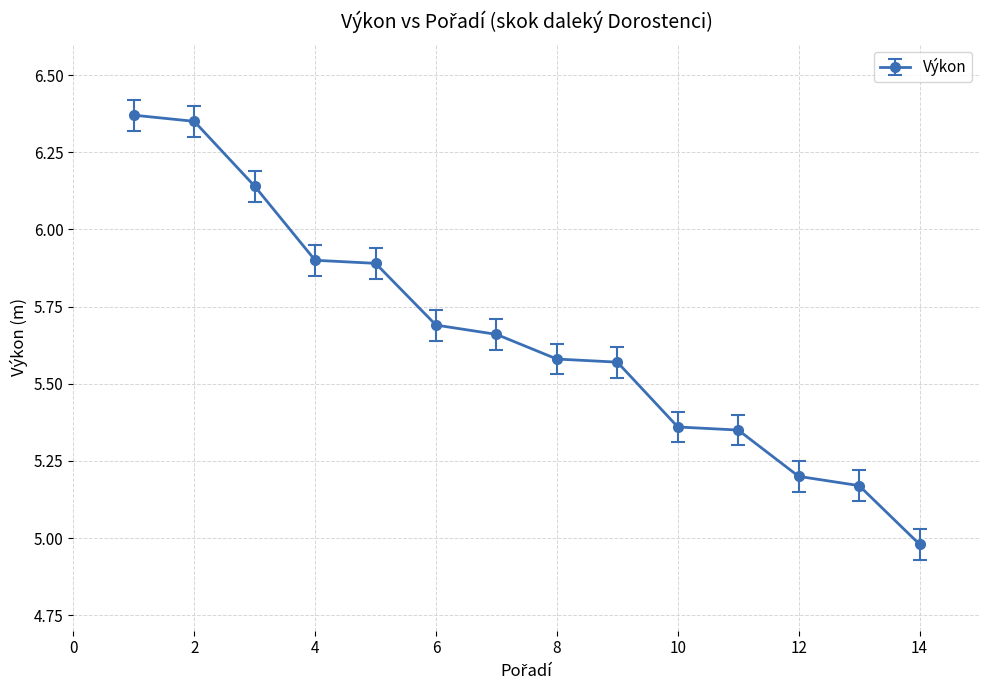

What is the sum of all values?

79.2